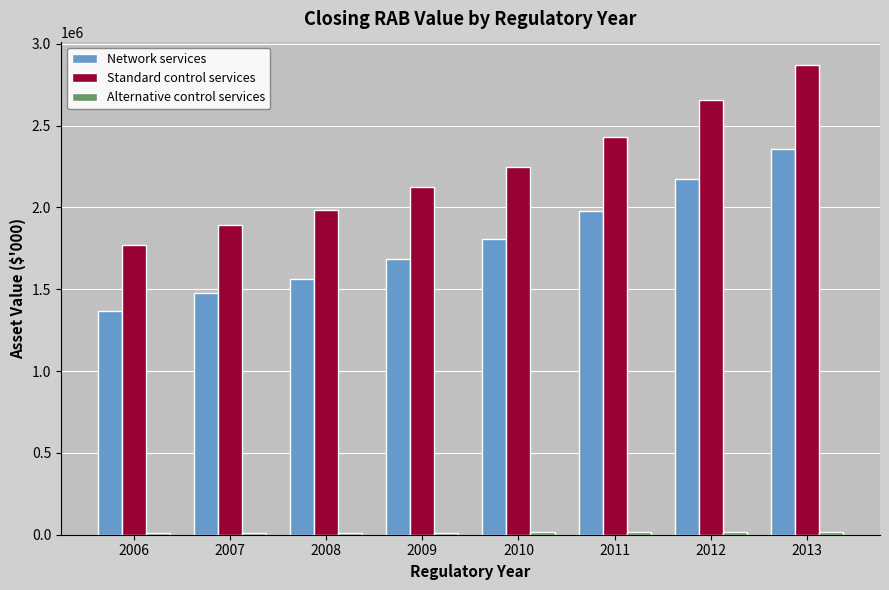

Rank the categories by Standard control services value from highest to lowest.

2013, 2012, 2011, 2010, 2009, 2008, 2007, 2006